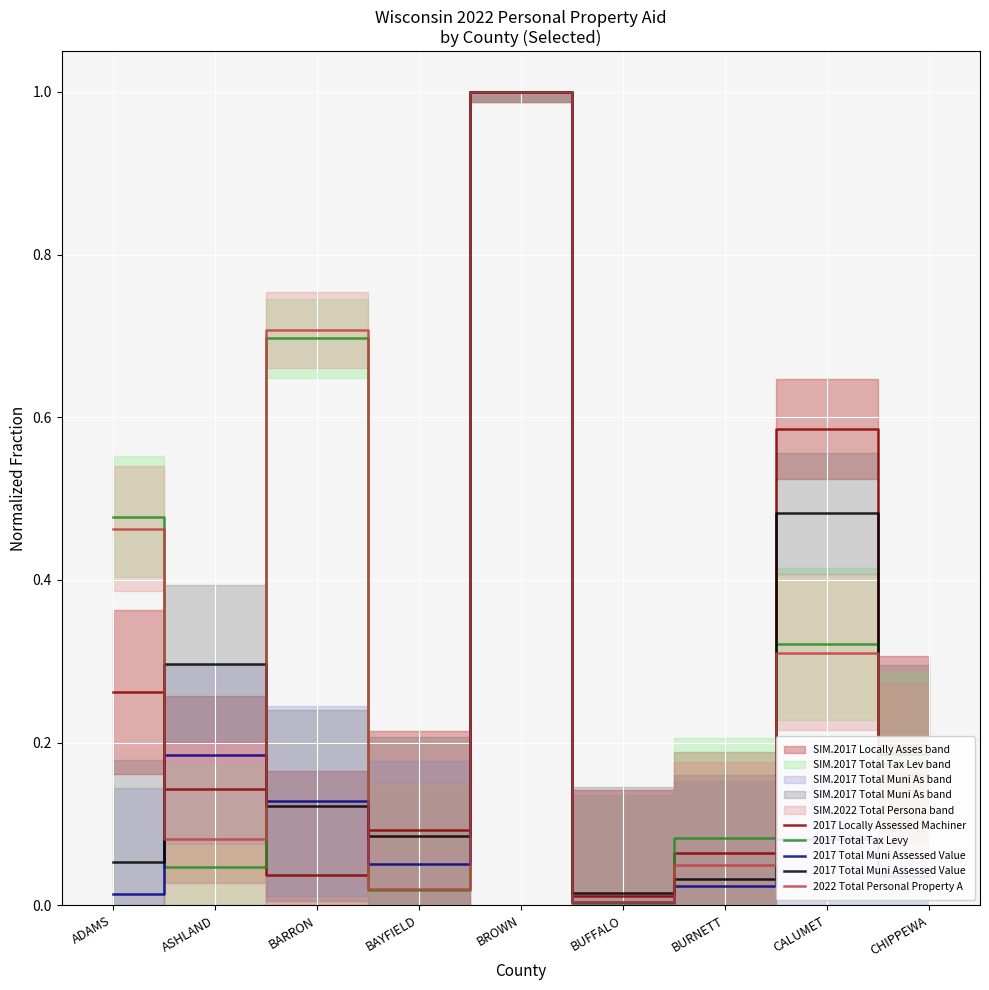

Is it true that 2017 Locally Assessed Machiner equals 0.2 at CHIPPEWA?

True